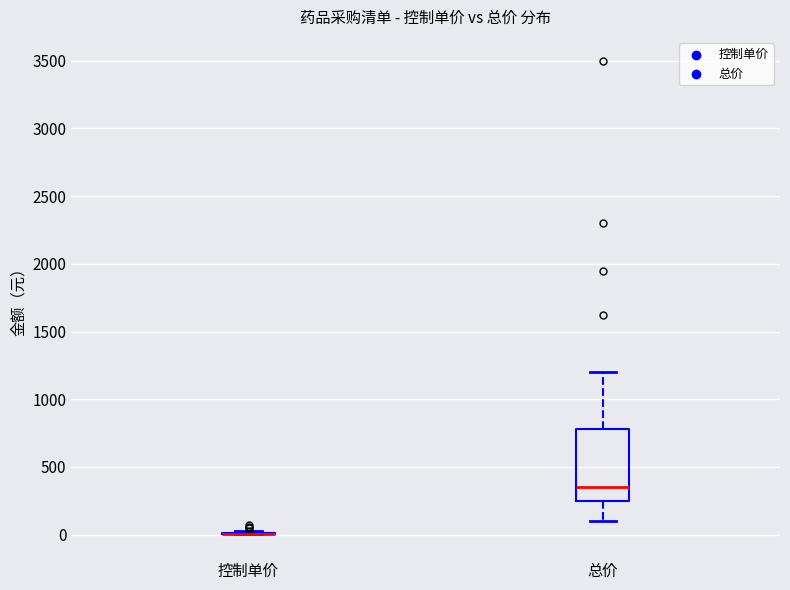

Reading left to right, read every box against the y-axis: the position of its median line, the range the box covers, and the ends of its whiskers. The values are not printed on the chart, so give them approximately, as read against the axis.

控制单价: box collapsed to a line at 0, whiskers 0 to 0
总价: median 350, box 250 to 800, whiskers 100 to 1200